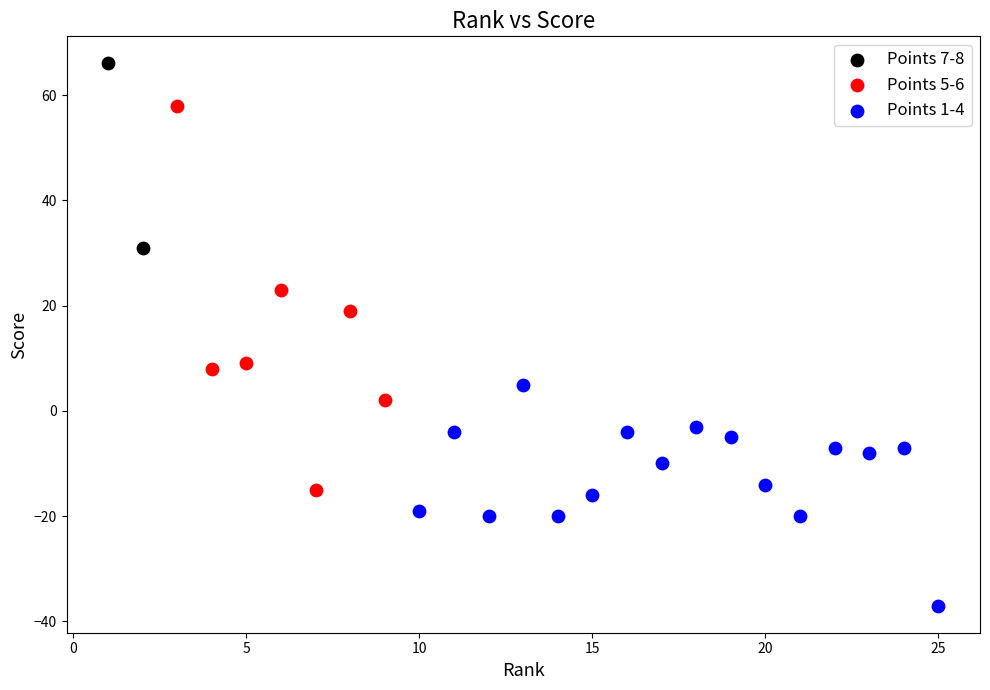

What are all the series names shown in the legend?

Points 7-8, Points 5-6, Points 1-4